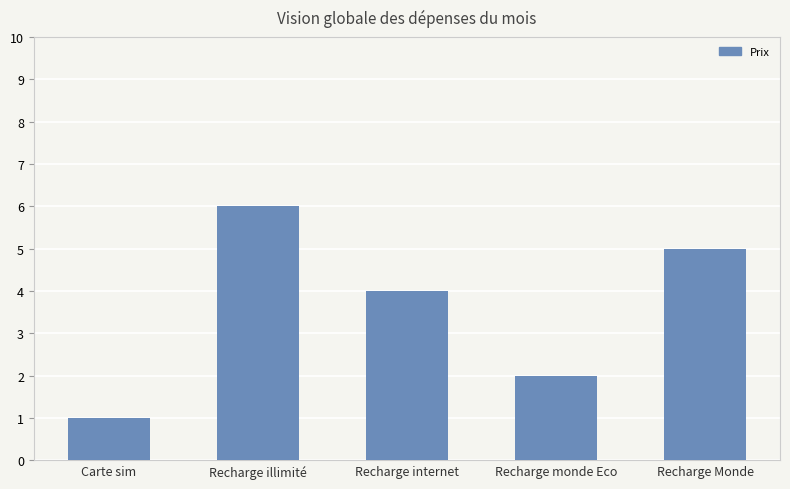

Are the bars grouped side by side (vs. stacked)?

No